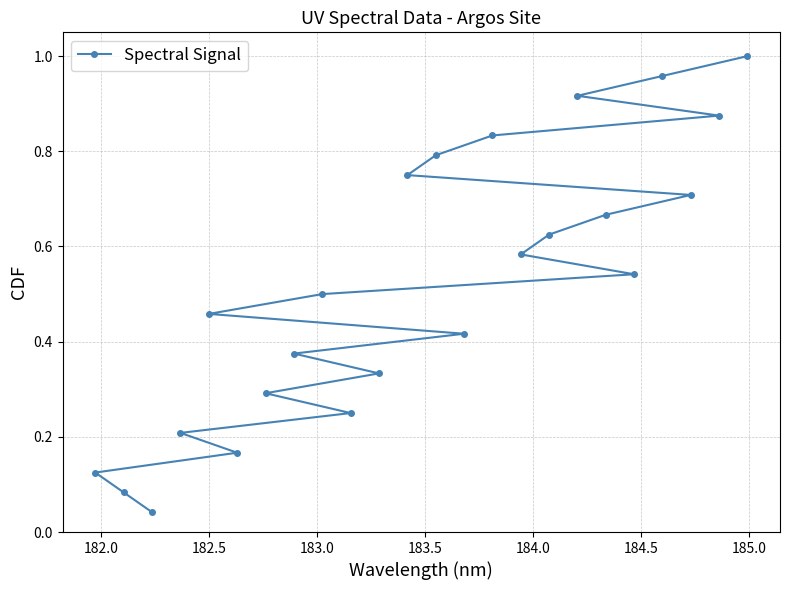

Does the chart display data point markers on the line(s)?

Yes